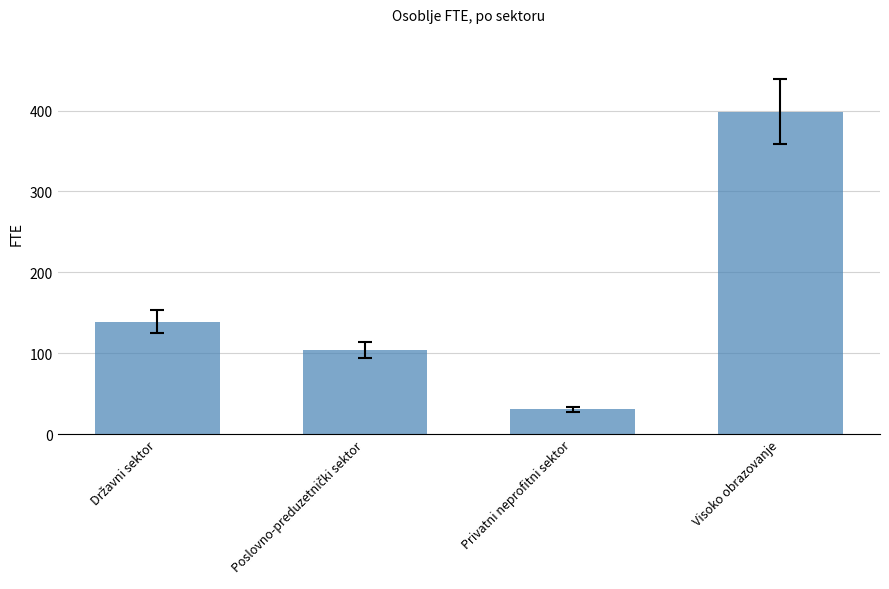

What is the label of the 4th bar from the left?

Visoko obrazovanje